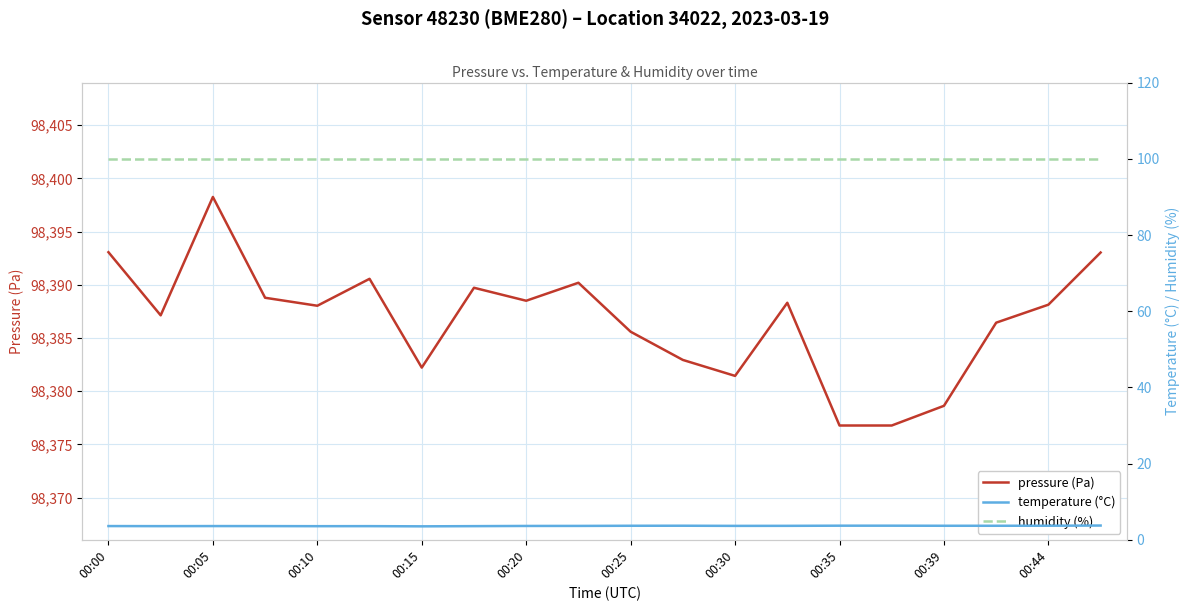

True or false: temperature (°C) has a value of 2.4 at 19.

False